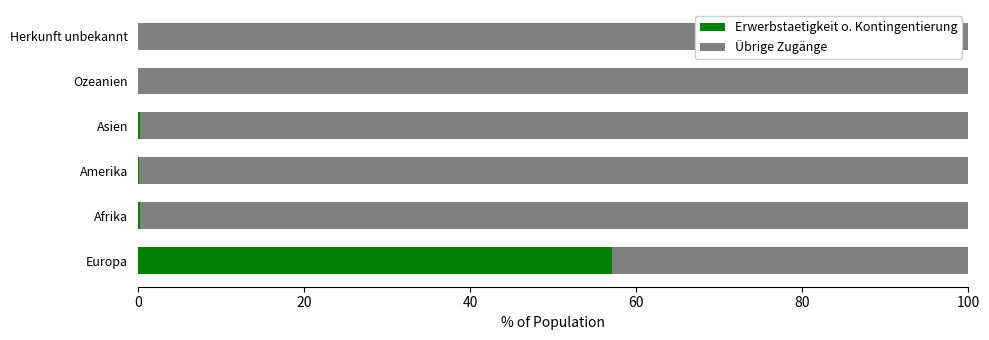

What is the total value across all series at Europa?

100.0